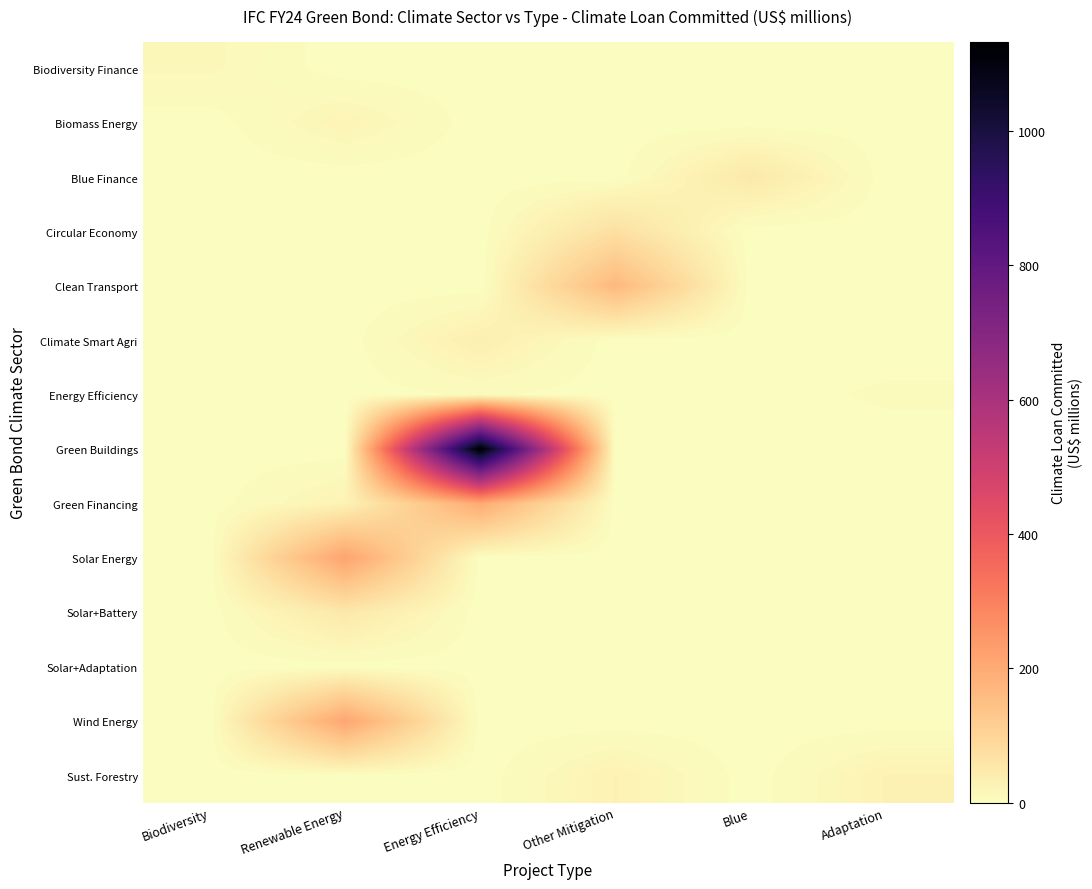

Reading left to right, transcribe all the data shown in this chart.

Biodiversity Finance: Biodiversity=15.0	Renewable Energy=0.0	Energy Efficiency=0.0	Other Mitigation=0.0	Blue=0.0	Adaptation=0.0
Biomass Energy: Biodiversity=0.0	Renewable Energy=22.0	Energy Efficiency=0.0	Other Mitigation=0.0	Blue=0.0	Adaptation=0.0
Blue Finance: Biodiversity=0.0	Renewable Energy=0.0	Energy Efficiency=0.0	Other Mitigation=0.0	Blue=50.0	Adaptation=0.0
Circular Economy: Biodiversity=0.0	Renewable Energy=0.0	Energy Efficiency=0.0	Other Mitigation=70.0	Blue=0.0	Adaptation=0.0
Clean Transport: Biodiversity=0.0	Renewable Energy=0.0	Energy Efficiency=0.0	Other Mitigation=165.6	Blue=0.0	Adaptation=0.0
Climate Smart Agri: Biodiversity=0.0	Renewable Energy=0.0	Energy Efficiency=34.2	Other Mitigation=0.0	Blue=0.0	Adaptation=0.0
Energy Efficiency: Biodiversity=0.0	Renewable Energy=0.0	Energy Efficiency=6.0	Other Mitigation=0.0	Blue=0.0	Adaptation=6.0
Green Buildings: Biodiversity=0.0	Renewable Energy=0.0	Energy Efficiency=1132.9	Other Mitigation=0.0	Blue=0.0	Adaptation=0.0
Green Financing: Biodiversity=0.0	Renewable Energy=25.0	Energy Efficiency=200.0	Other Mitigation=0.0	Blue=0.0	Adaptation=0.0
Solar Energy: Biodiversity=0.0	Renewable Energy=215.7	Energy Efficiency=0.0	Other Mitigation=0.0	Blue=0.0	Adaptation=0.0
Solar+Battery: Biodiversity=0.0	Renewable Energy=50.0	Energy Efficiency=0.0	Other Mitigation=0.0	Blue=0.0	Adaptation=0.0
Solar+Adaptation: Biodiversity=0.0	Renewable Energy=0.9	Energy Efficiency=0.0	Other Mitigation=0.0	Blue=0.0	Adaptation=0.9
Wind Energy: Biodiversity=0.0	Renewable Energy=209.7	Energy Efficiency=0.0	Other Mitigation=0.0	Blue=0.0	Adaptation=0.0
Sust. Forestry: Biodiversity=0.0	Renewable Energy=0.0	Energy Efficiency=0.0	Other Mitigation=27.0	Blue=0.0	Adaptation=27.0